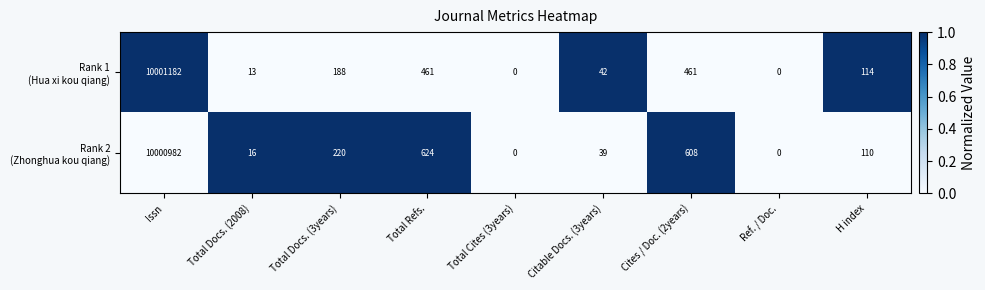

What is the spread (max minus min) of values at Issn?

200